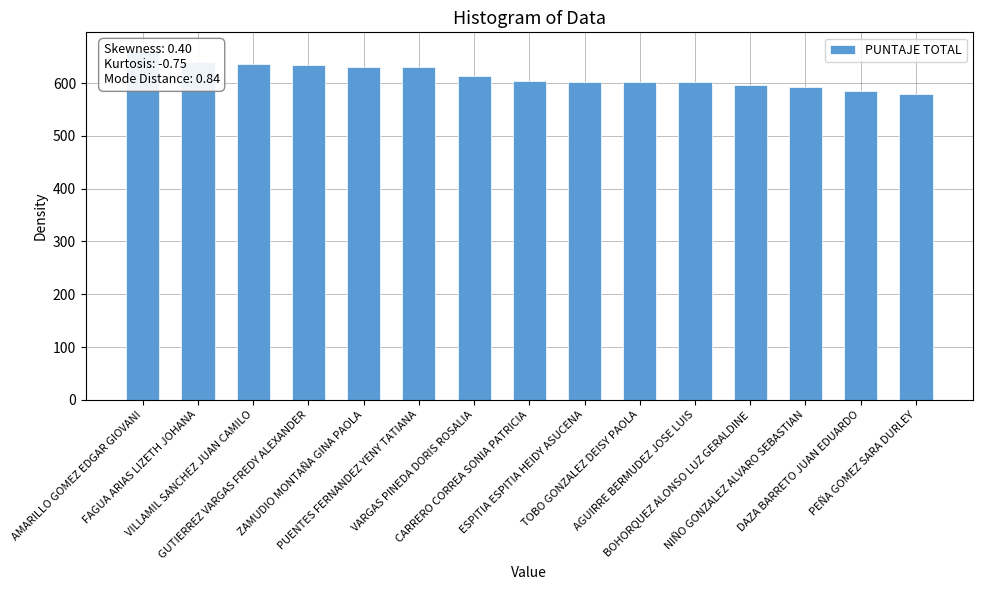

Does the chart contain stacked bars?

No